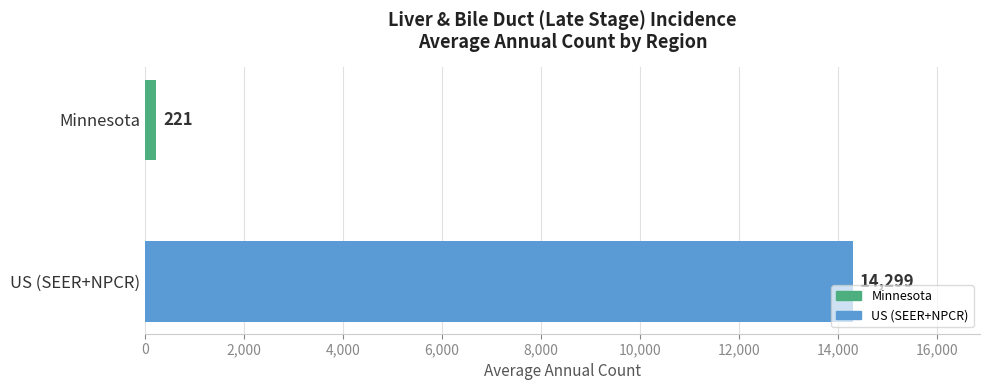

Reading top to bottom, extract all data points from this chart.

221	14299